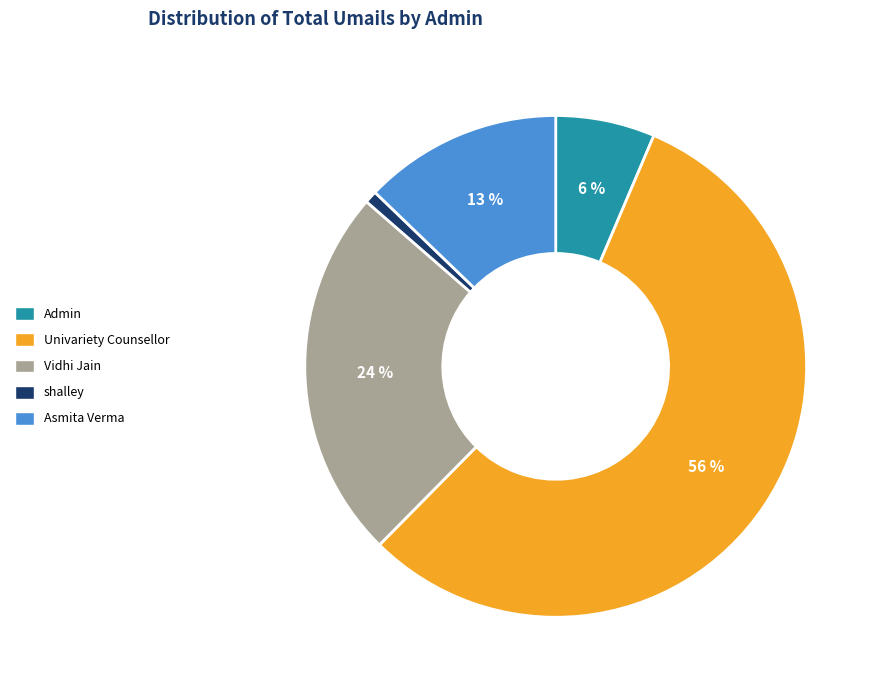

Is it true that Asmita Verma is 13% of the pie?

True